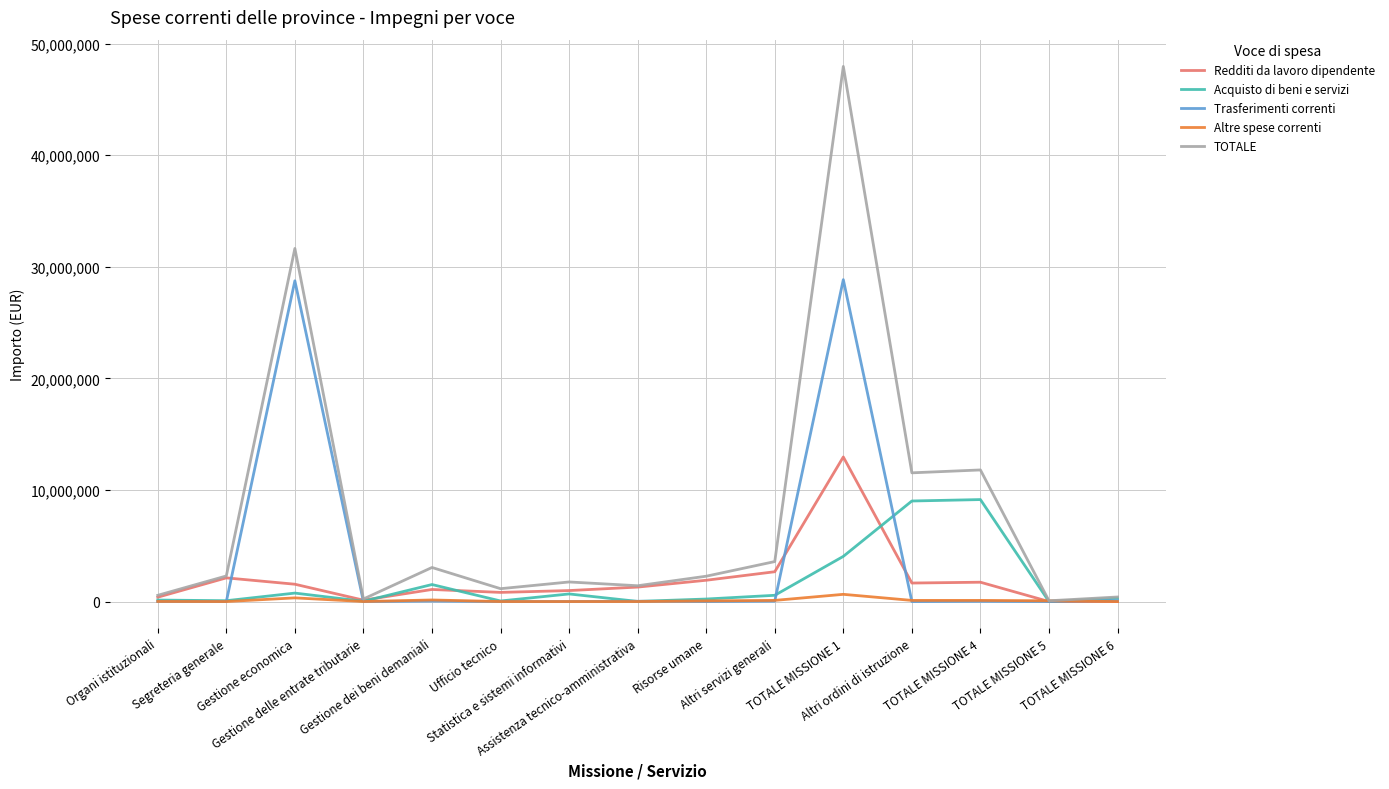

What is the highest value of the Redditi da lavoro dipendente series?

12959227.8